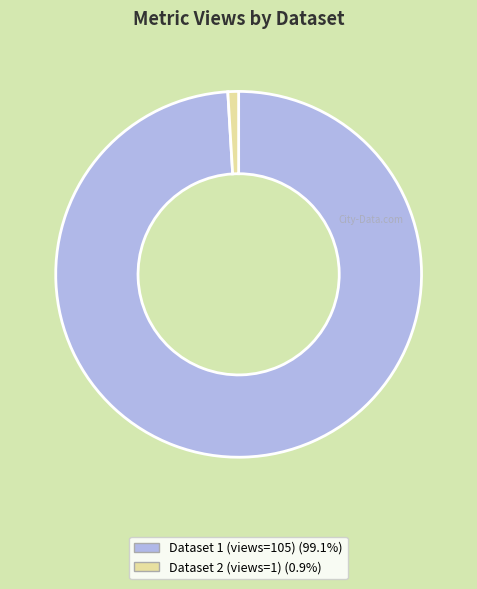

What is the ratio of the value at Dataset 1 (views=105) (99.1%) to the value at Dataset 2 (views=1) (0.9%)?

105.0